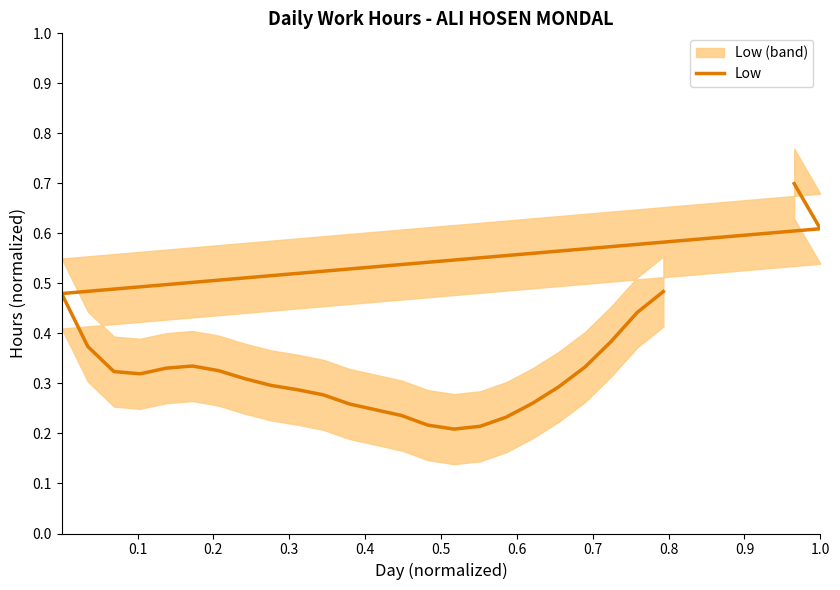

What is the minimum value shown in the chart?

0.2